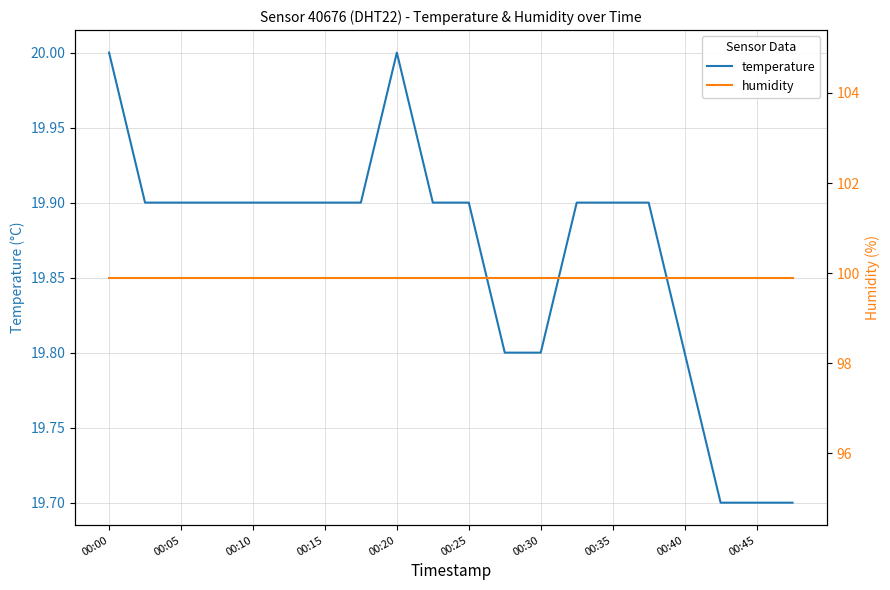

The temperature series shows 30.8 at 00:05. True or false?

False